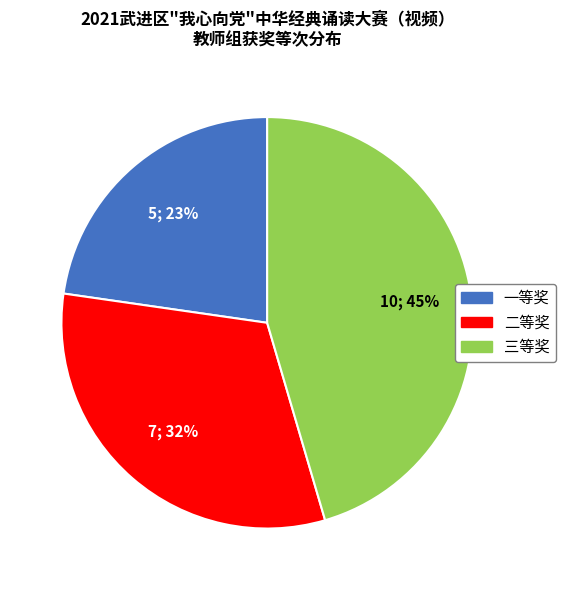

Does 二等奖 represent more than half of the total?

No